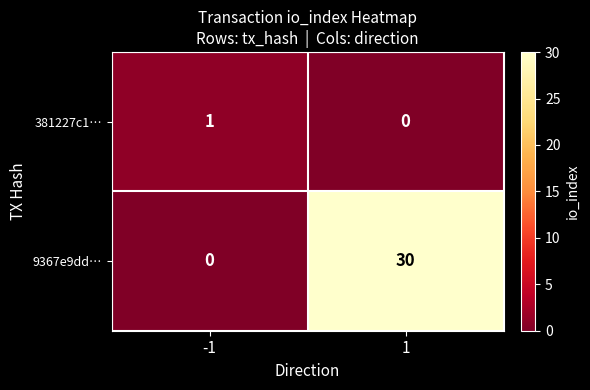

What is the sum of all 9367e9dd… values?

30